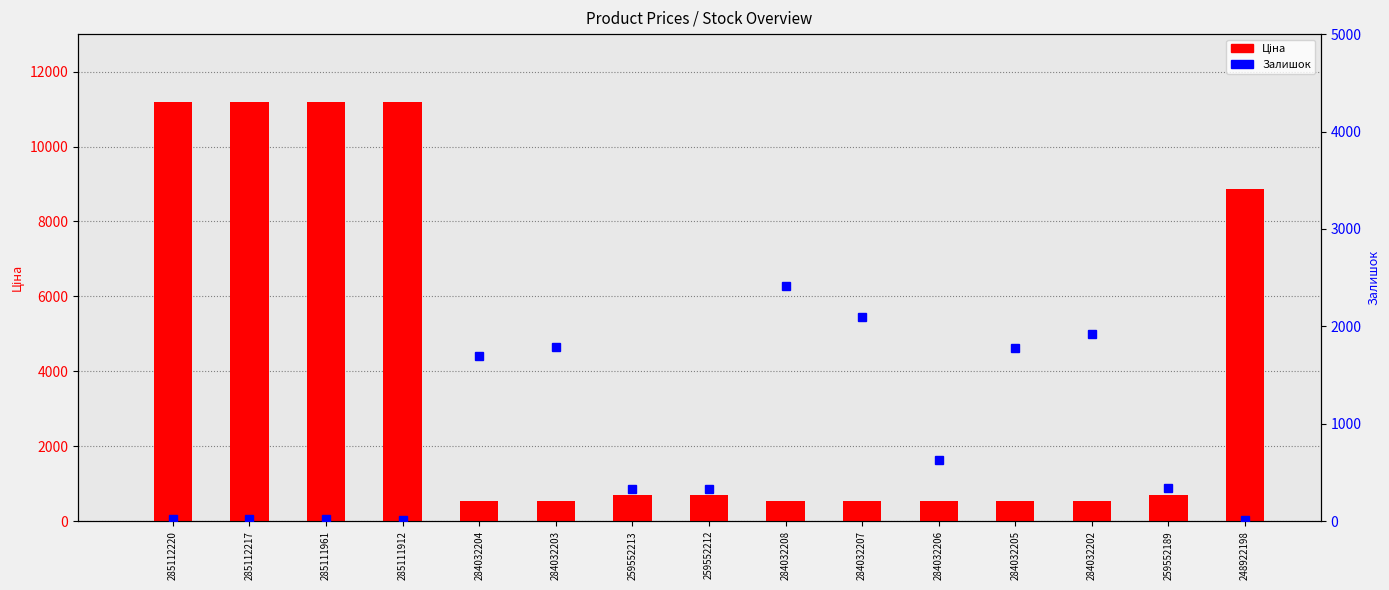

True or false: Ціна has a value of 112.6 at 284032204.

False